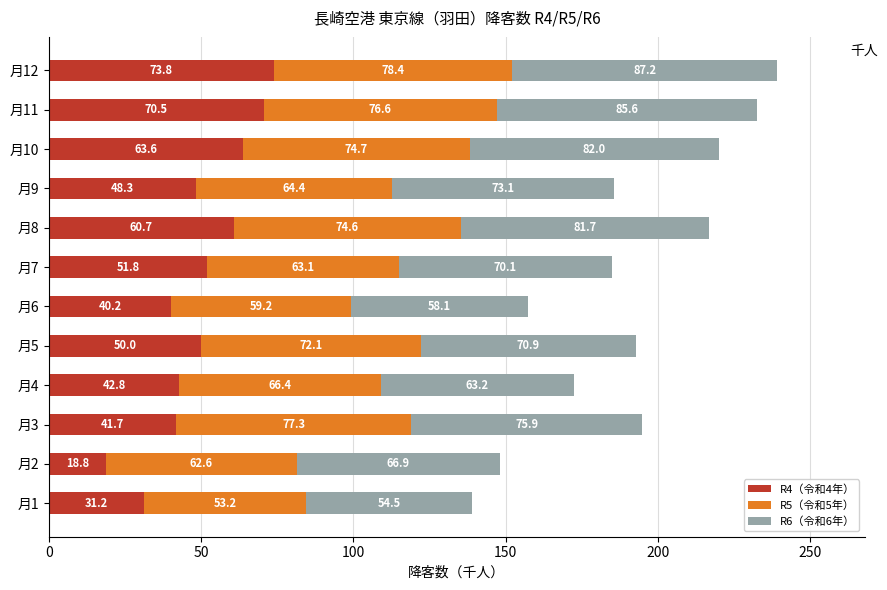

At which category is the sum across all series the highest?

月12